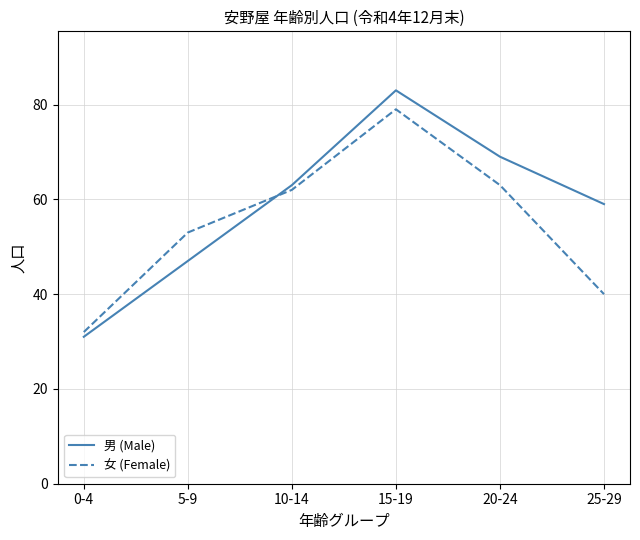

What position from the left is 25-29?

6